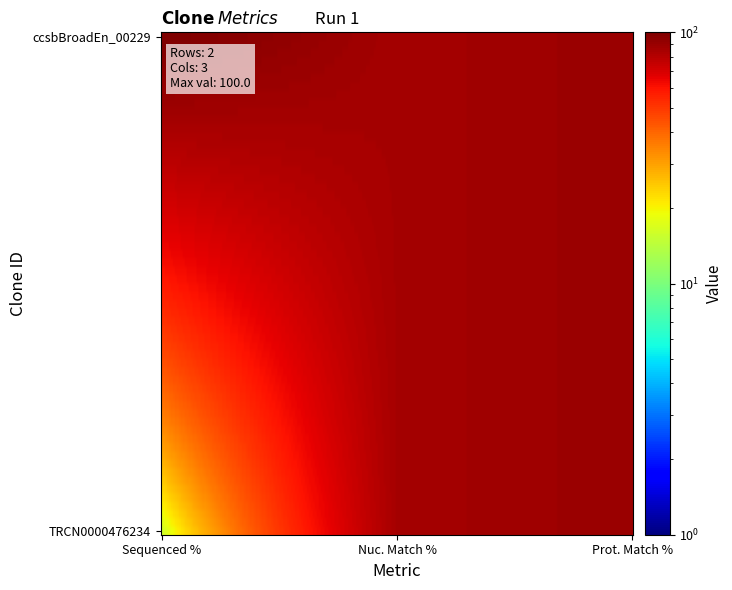

Is it true that TRCN0000476234 equals 15.9 at 0?

True